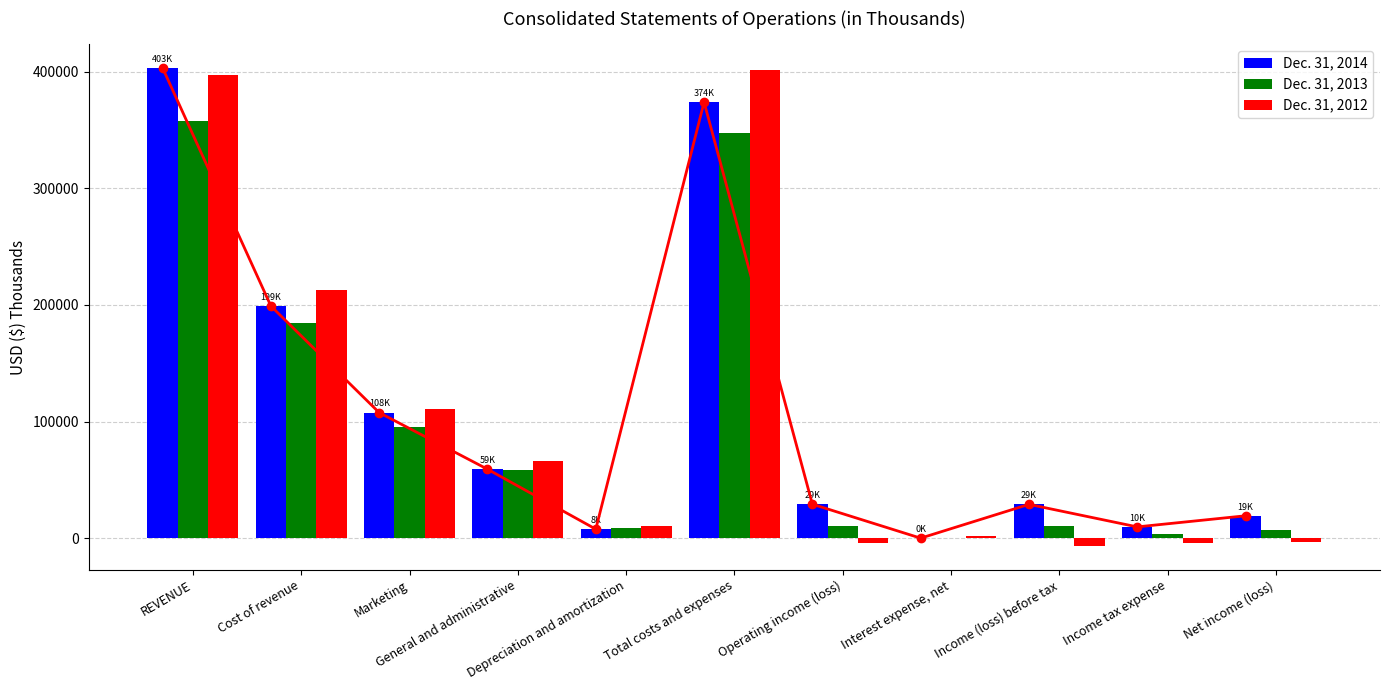

Which category has the highest value across all series?

REVENUE